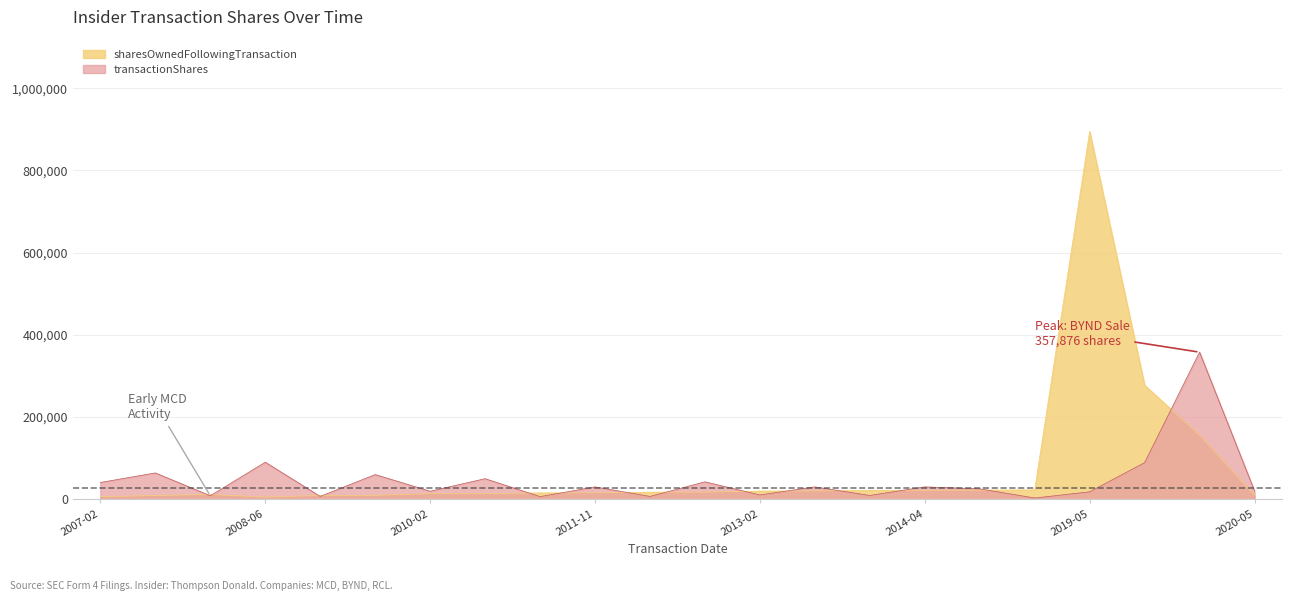

How many values in the sharesOwnedFollowingTransaction series exceed 17158?

11